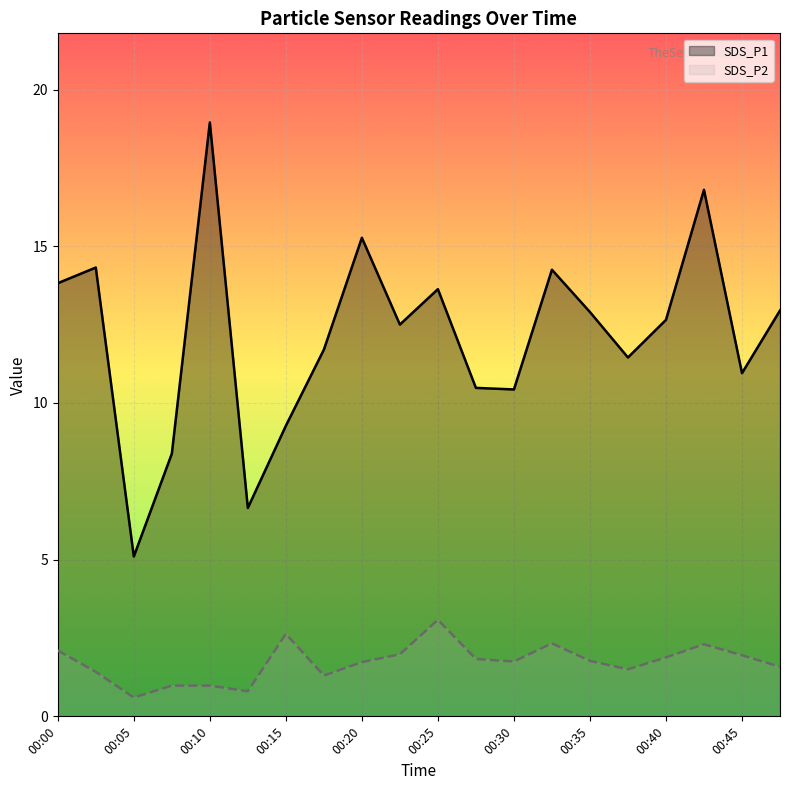

What is the value of the SDS_P2 point at the 6th from the left?

0.8